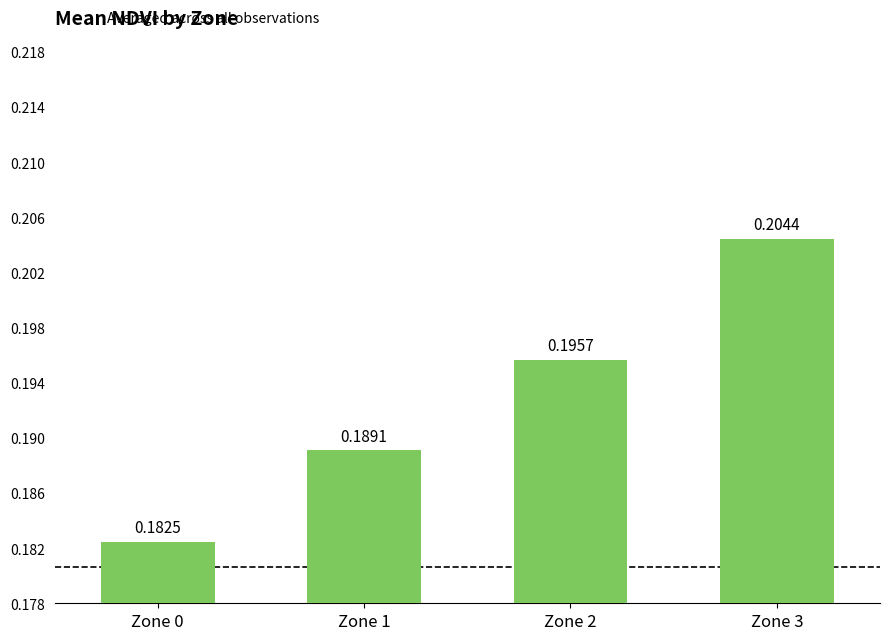

List the labels in order of value, smallest first.

Zone 0, Zone 1, Zone 2, Zone 3